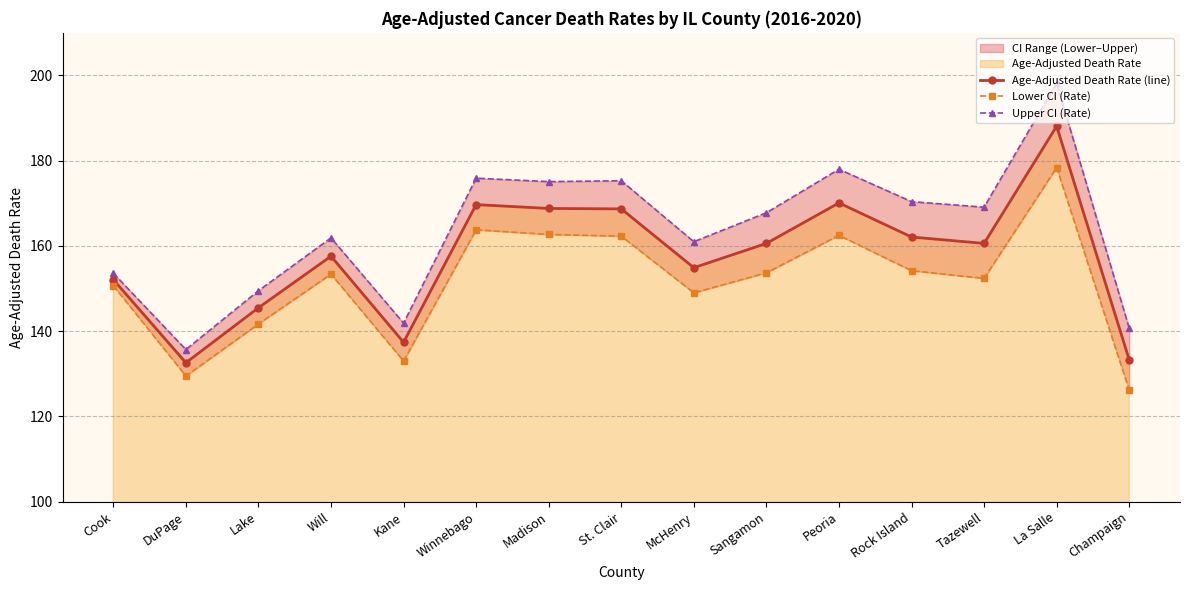

Where does the Upper CI (Rate) series first go above 167?

Winnebago